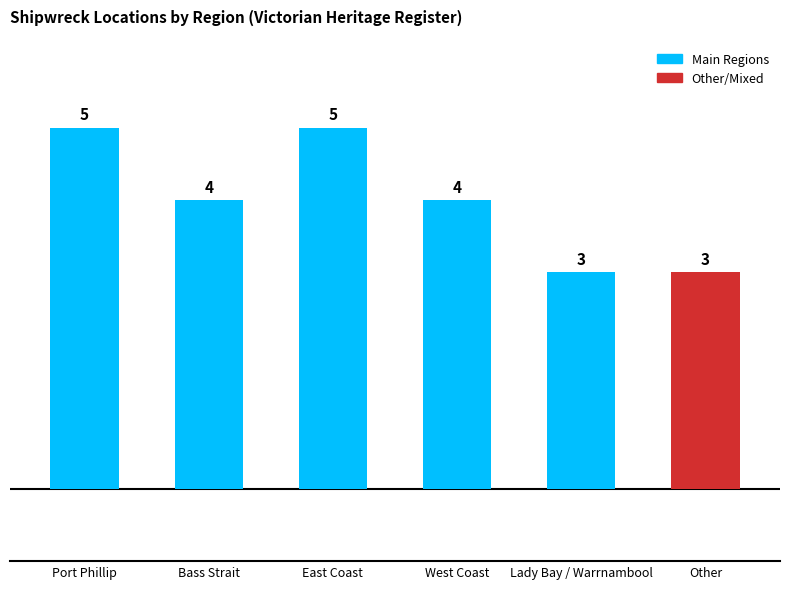

What is the label of the 6th bar from the left?

Other